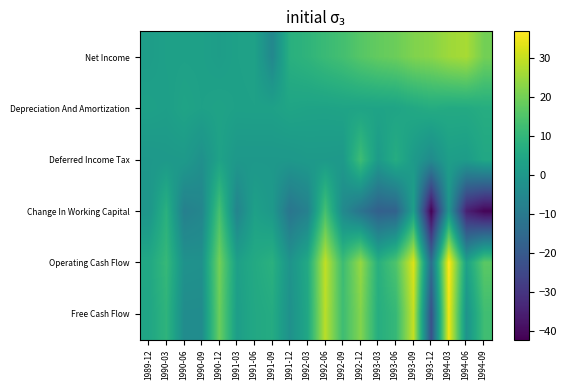

List the series in order of their peak value, highest first.

Operating Cash Flow, Free Cash Flow, Net Income, Change In Working Capital, Deferred Income Tax, Depreciation And Amortization